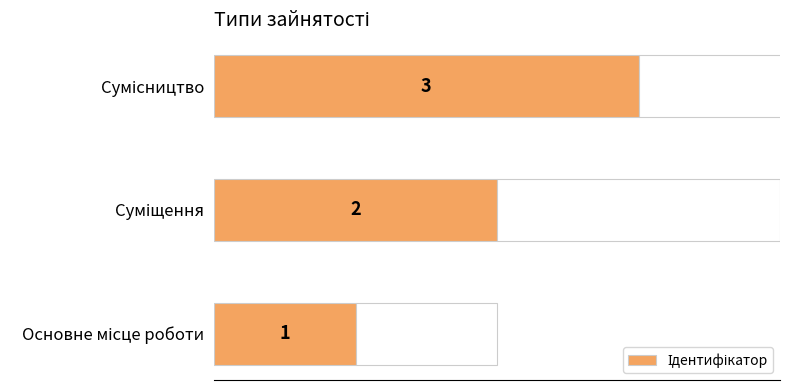

What is the difference between the maximum and second lowest values?

1